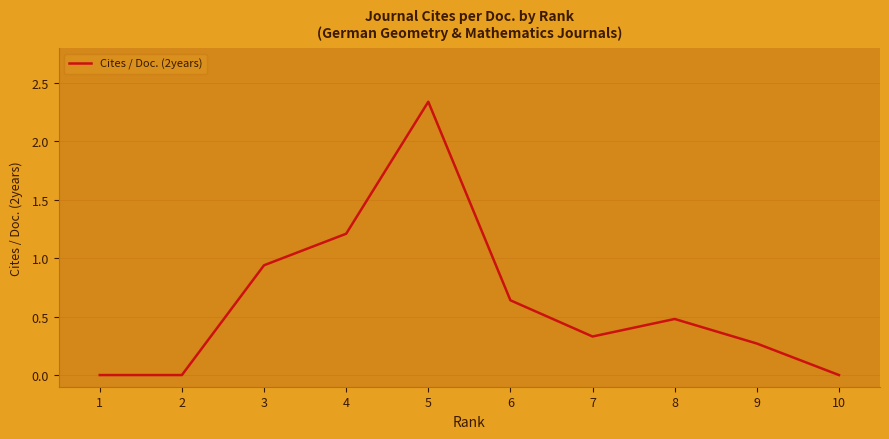

List the labels in order of value, largest first.

5, 4, 3, 6, 8, 7, 9, 10, 2, 1